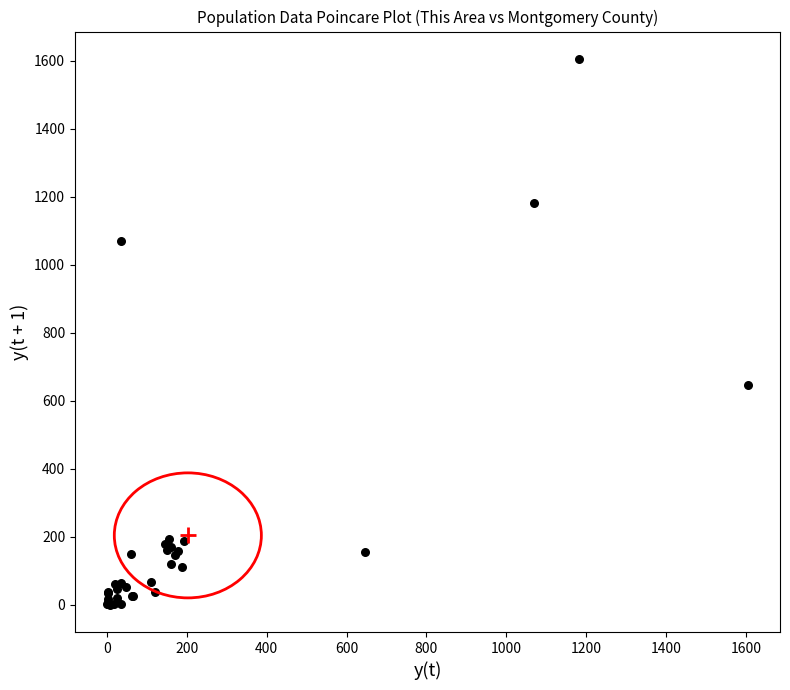

What Y value in the scatter plot is closest to 802?

645